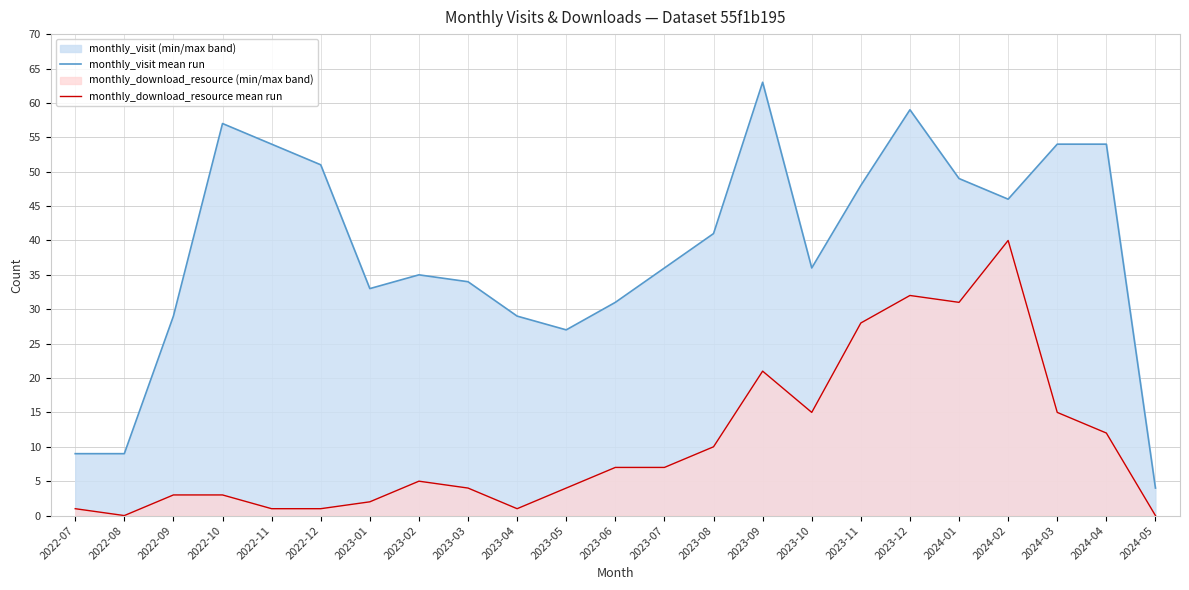

What is the difference between the second highest and second lowest values in the monthly_visit mean run series?

50